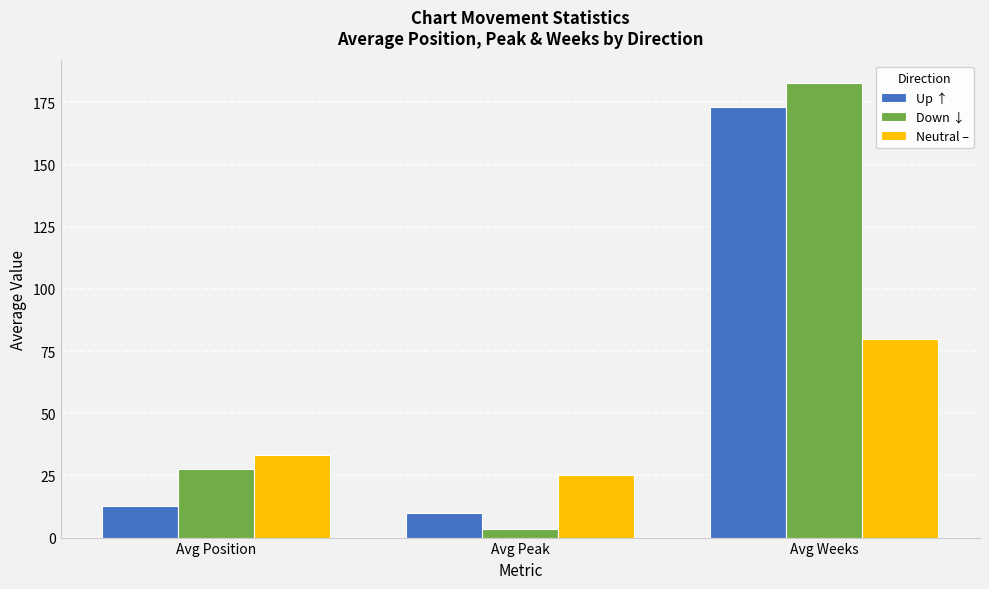

How many bars are there in total?

9